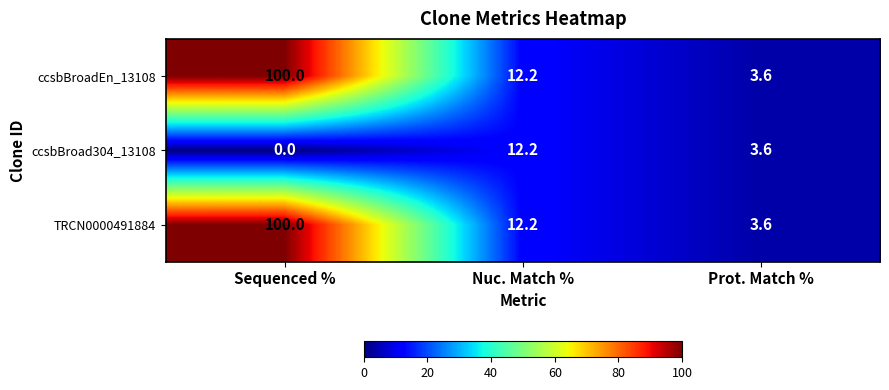

The ccsbBroad304_13108 series shows 5.3 at Nuc. Match %. True or false?

False